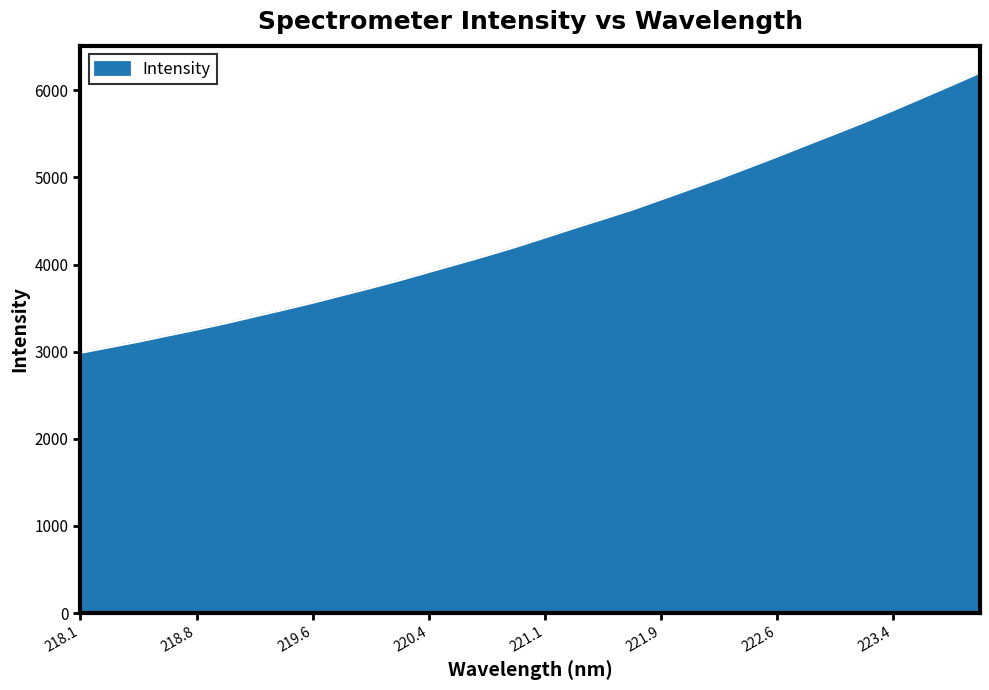

What is the greatest value displayed?

6202.7